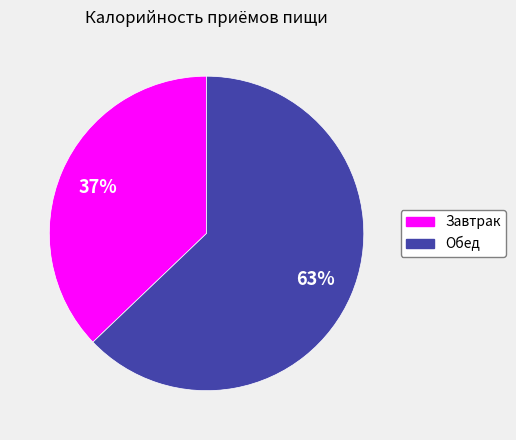

The Обед slice represents 51% of the pie. True or false?

False